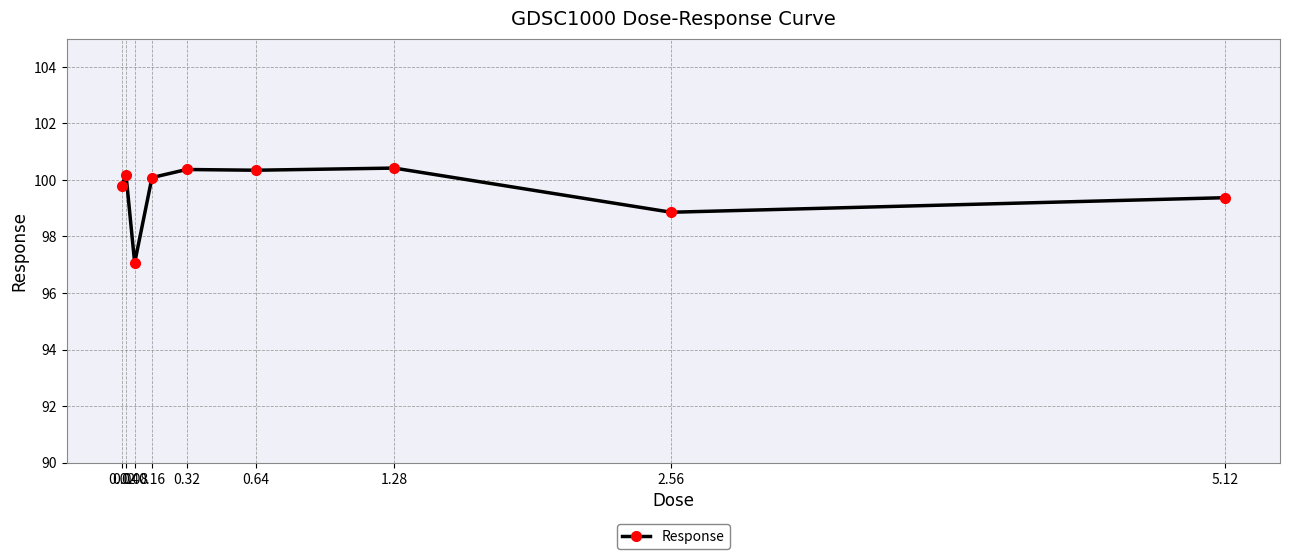

What is the minimum value shown in the chart?

97.1